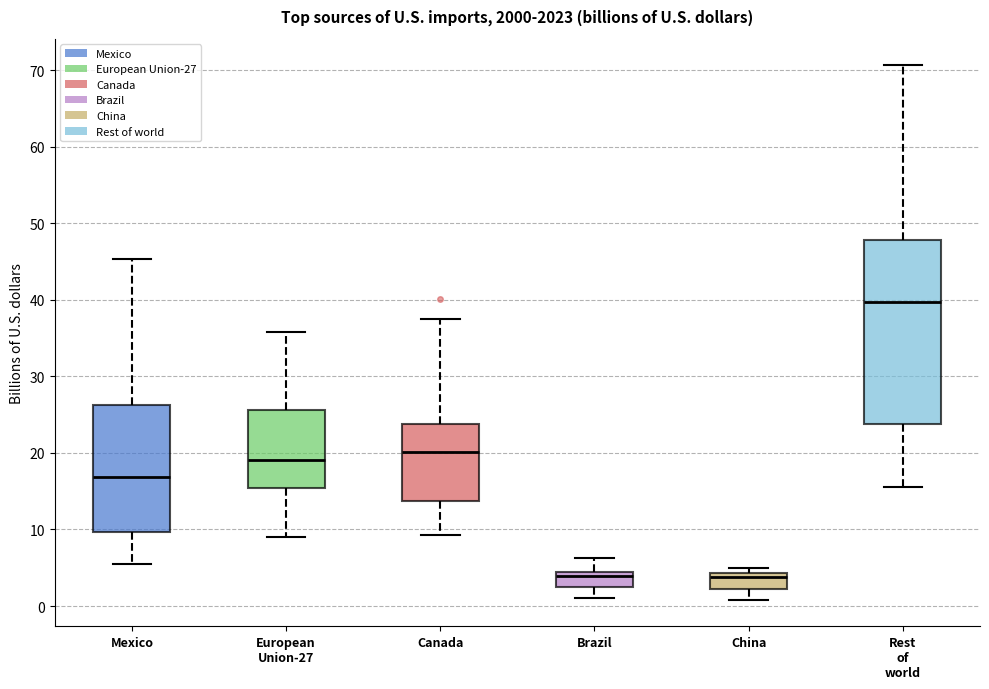

Where is the upper edge of the box for Brazil on the y-axis? The values are not printed on the chart, so give them approximately, as read against the axis.

4